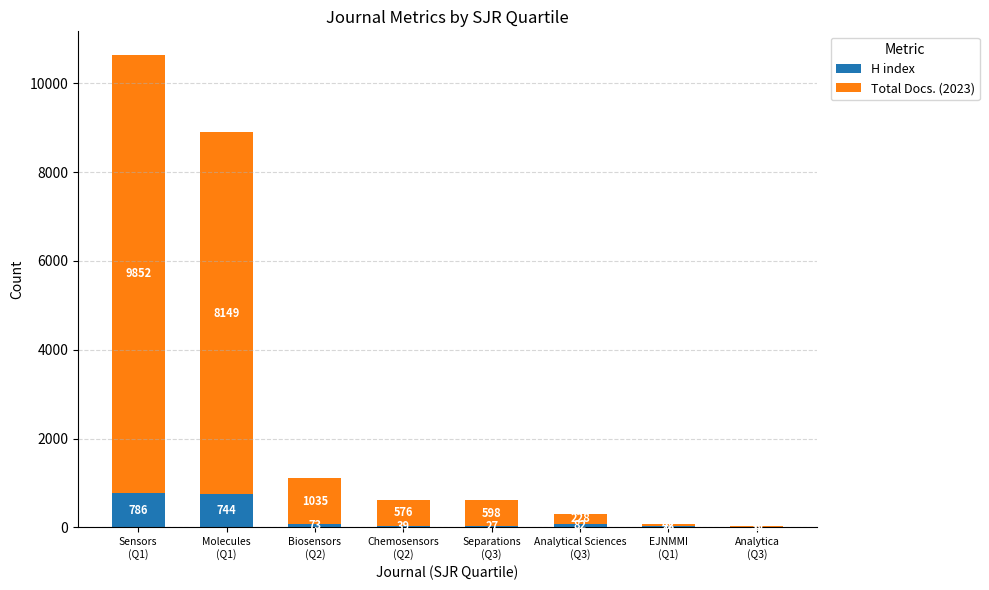

How many categories are shown in the chart?

8